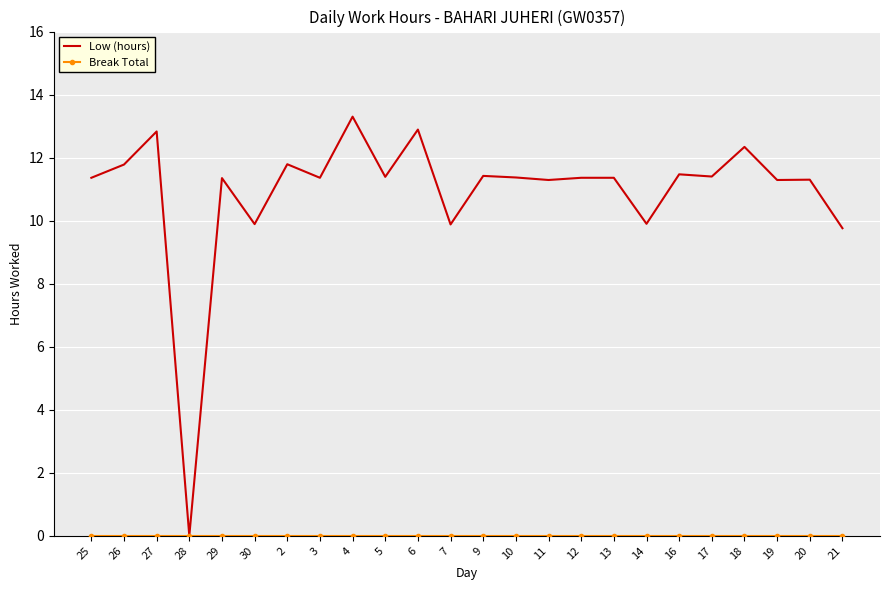

Is it true that Low (hours) equals 11.4 at 9?

True